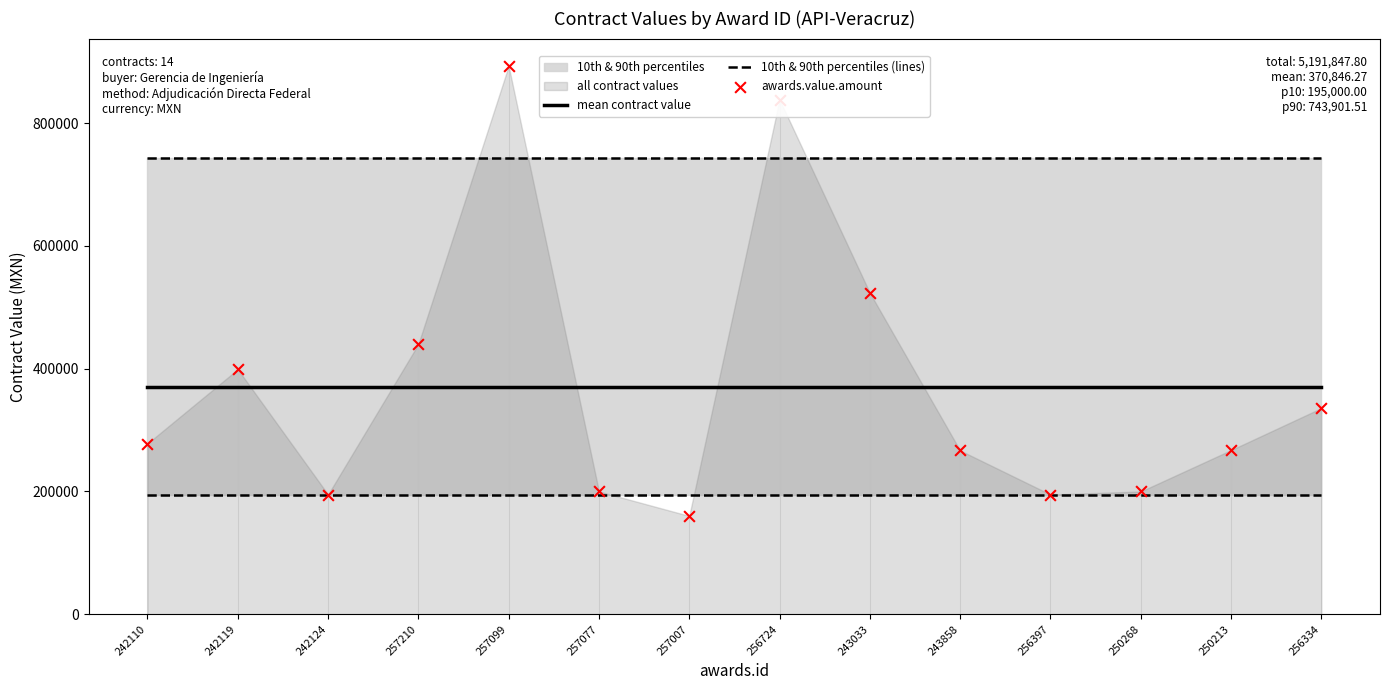

At how many categories does at least one series exceed 351550?

14